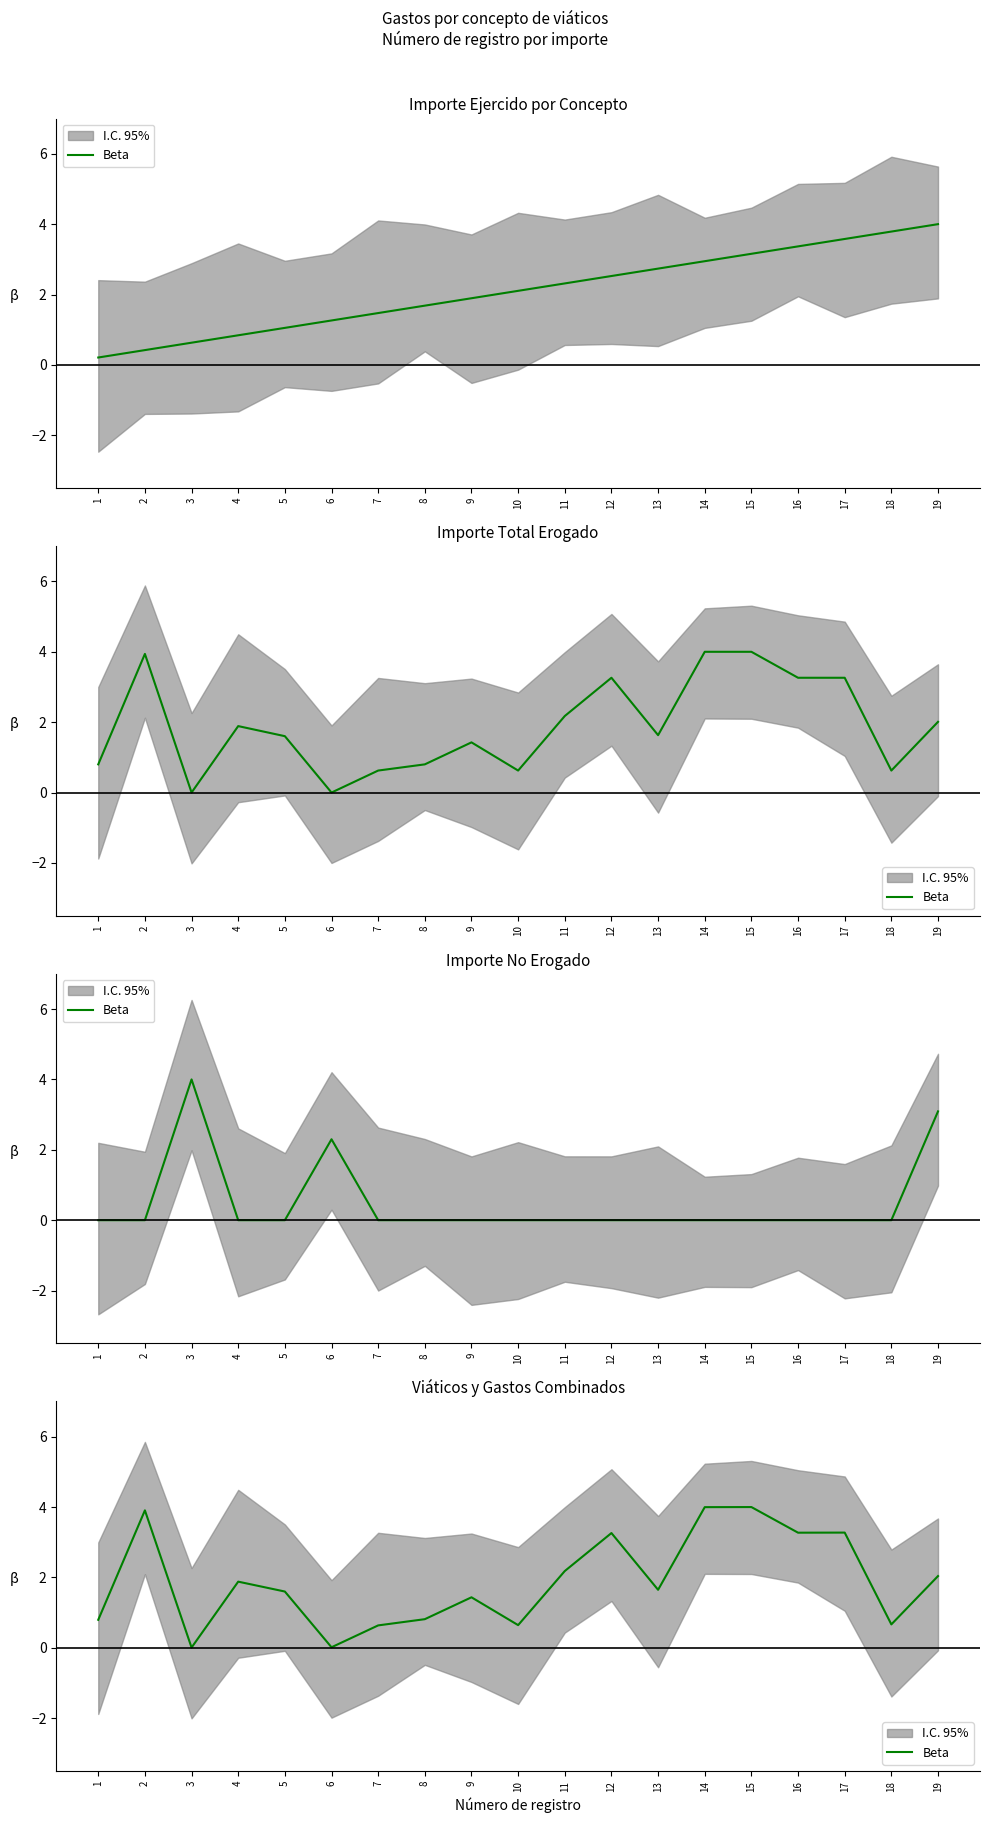

At which category does the data reach its first local valley?

3